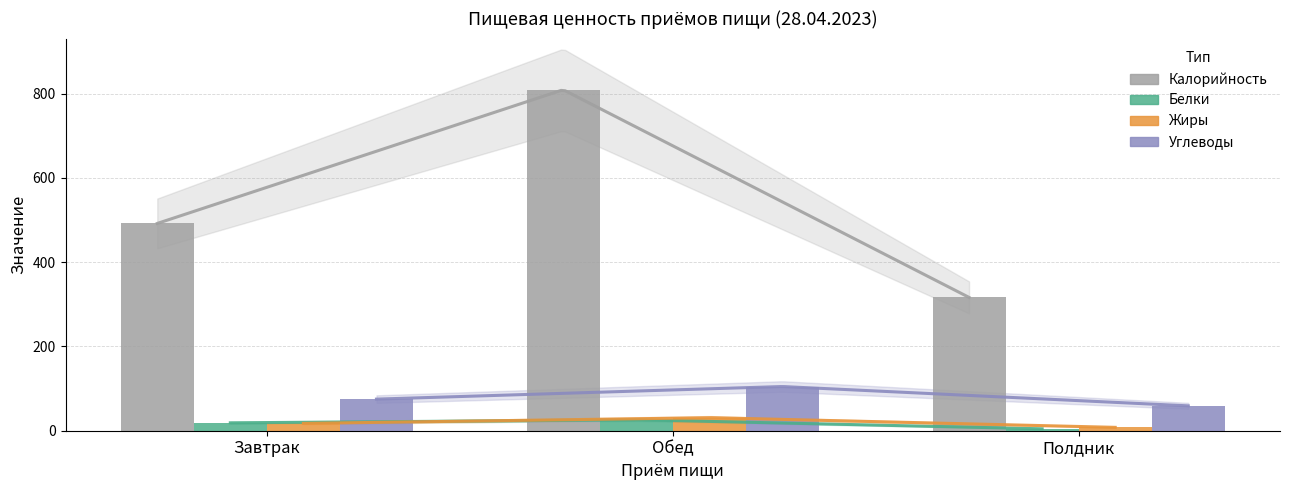

What is the sum of all Жиры values?

56.4